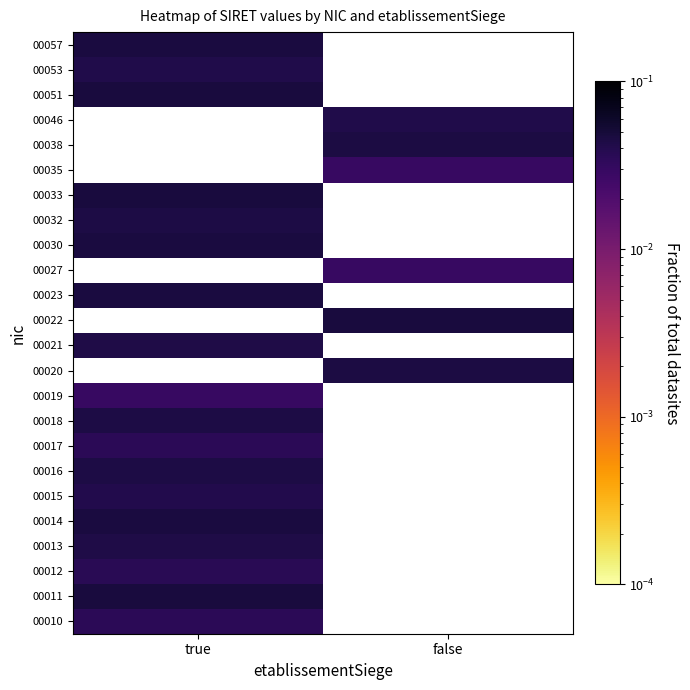

Between false and true, which is larger?

true